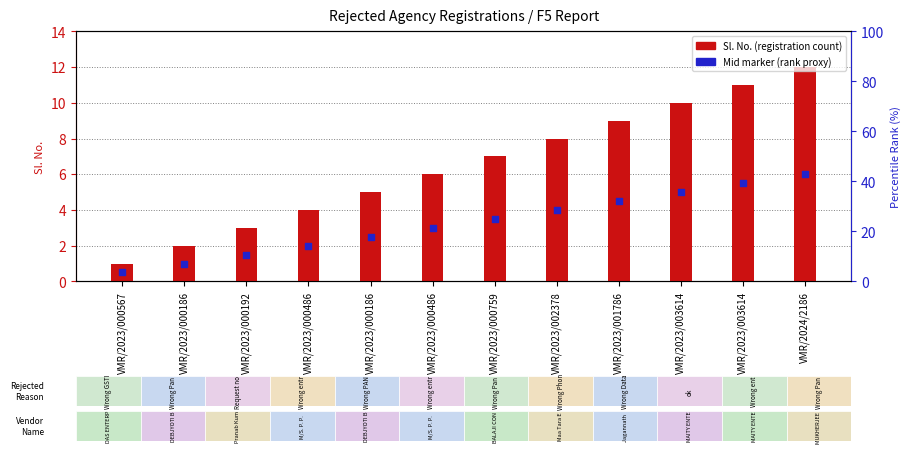

Is the value of Sl. No. (count) at VMR/2023/003614 greater than the value of Mid marker at VMR/2024/2186?

Yes